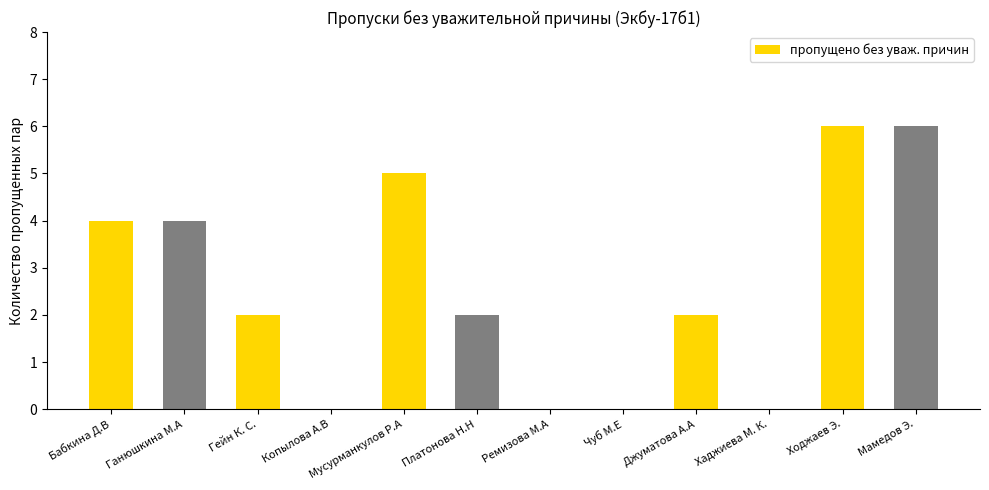

What is the average value?

3